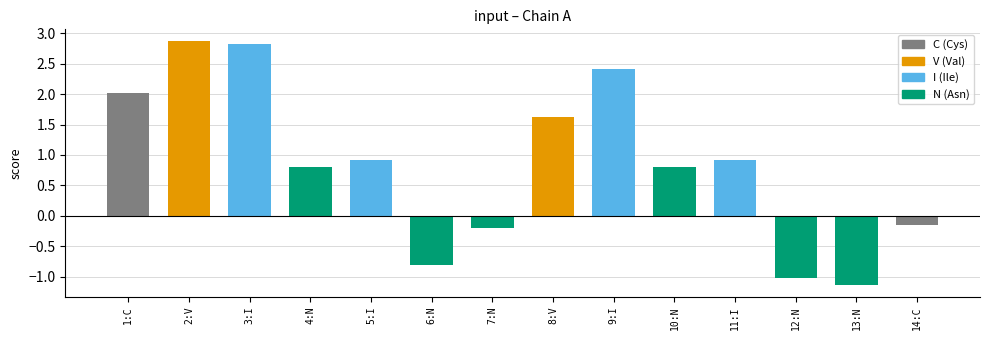

List the labels in order of value, largest first.

2:V, 3:I, 9:I, 1:C, 8:V, 5:I, 11:I, 4:N, 10:N, 14:C, 7:N, 6:N, 12:N, 13:N